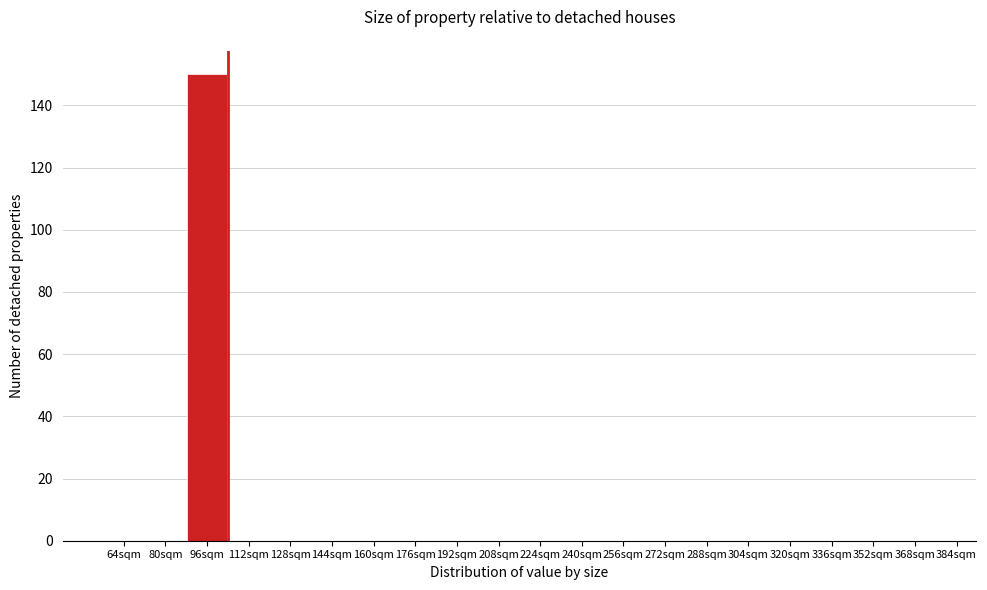

Reading right to left, transcribe all the data shown in this chart.

368sqm=0	352sqm=0	336sqm=0	320sqm=0	304sqm=0	288sqm=0	272sqm=0	256sqm=0	240sqm=0	224sqm=0	208sqm=0	192sqm=0	176sqm=0	160sqm=0	144sqm=0	128sqm=0	112sqm=0	96sqm=150	80sqm=0	64sqm=0